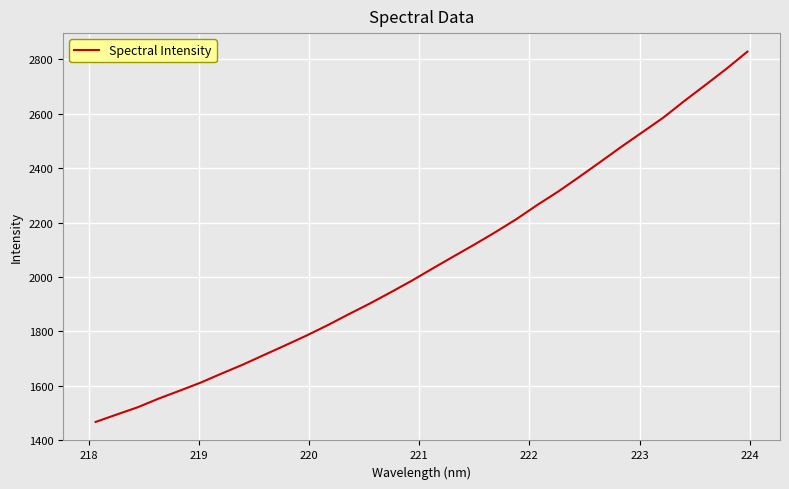

What is the maximum value shown in the chart?

2827.4